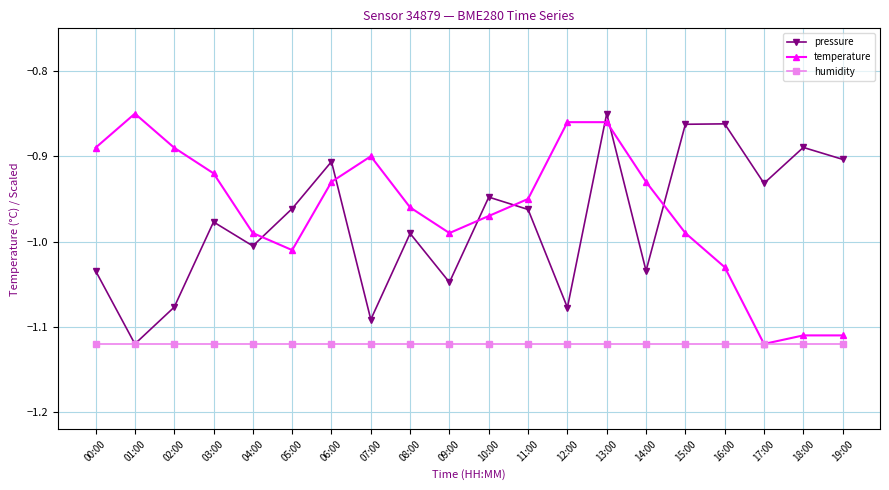

The humidity series shows -0.5 at 10:00. True or false?

False